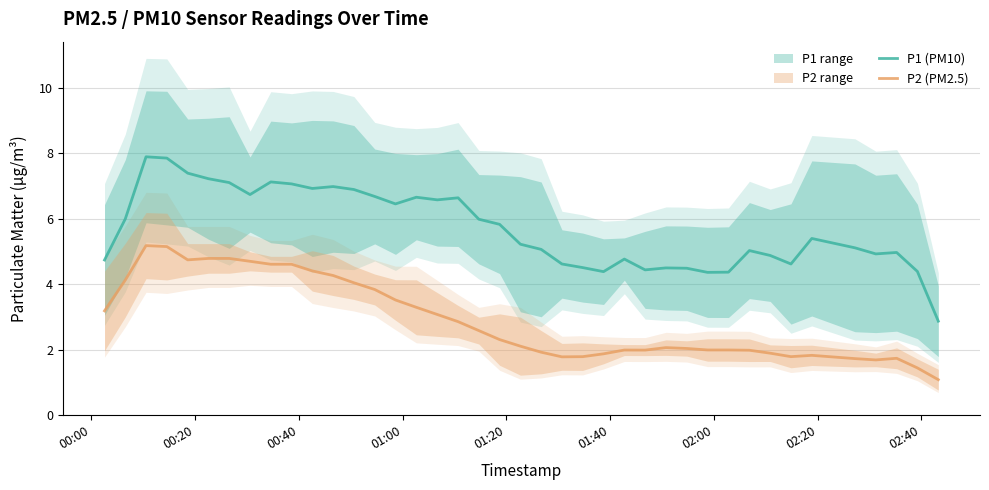

How many lines are shown in the chart?

2